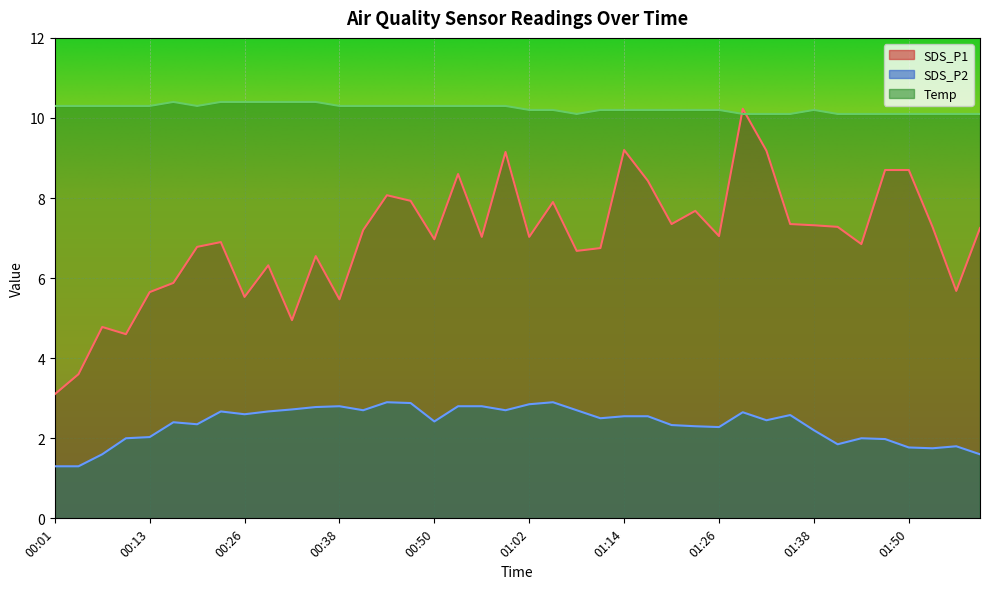

What is the value of the SDS_P2 point at the 6th from the left?

2.4